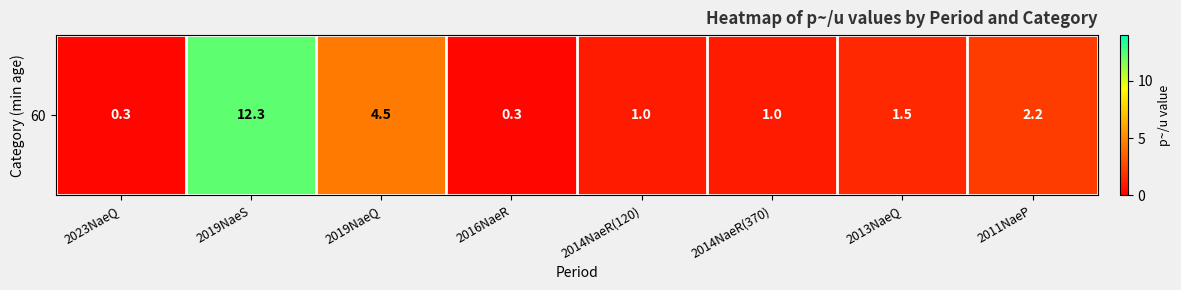

What is the sum of the values at 2019NaeS and 2014NaeR(120)?

13.3